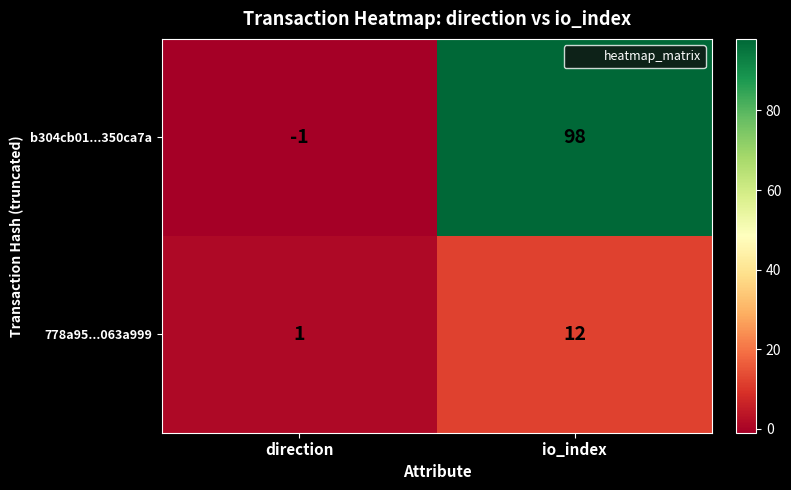

Reading left to right, extract all data points from this chart.

b304cb01...350ca7a: -1	98
778a95...063a999: 1	12